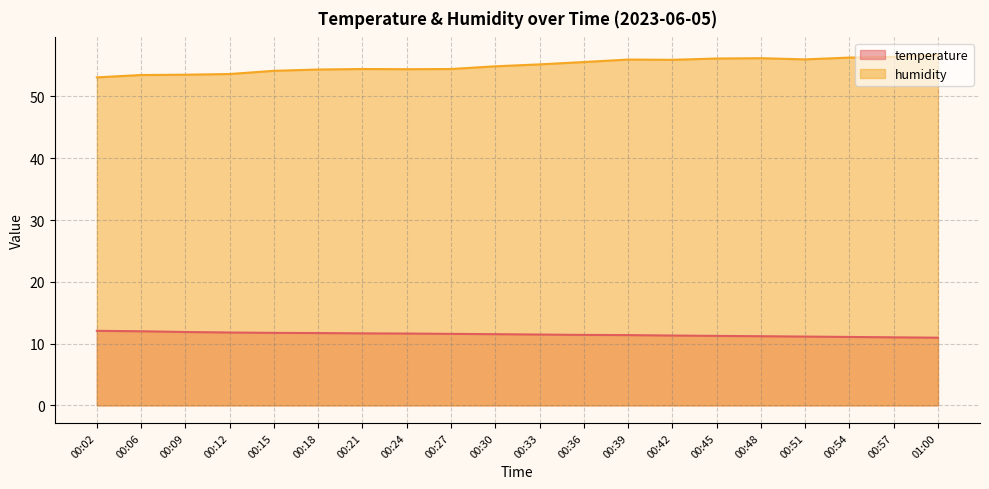

True or false: humidity has more than 0 points higher than both neighbors.

True